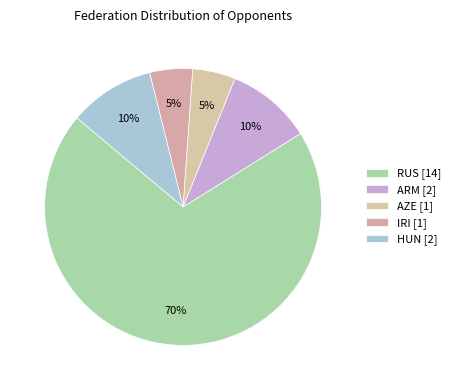

How many segments does this pie chart have?

5